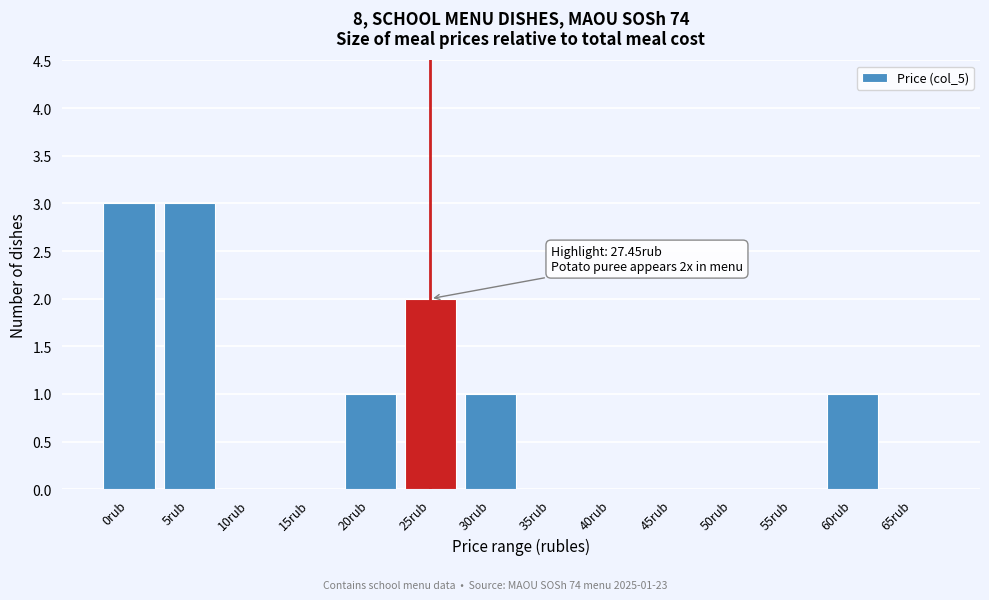

Reading left to right, transcribe all the data shown in this chart.

0rub=3	5rub=3	10rub=0	15rub=0	20rub=1	25rub=2	30rub=1	35rub=0	40rub=0	45rub=0	50rub=0	55rub=0	60rub=1	65rub=0